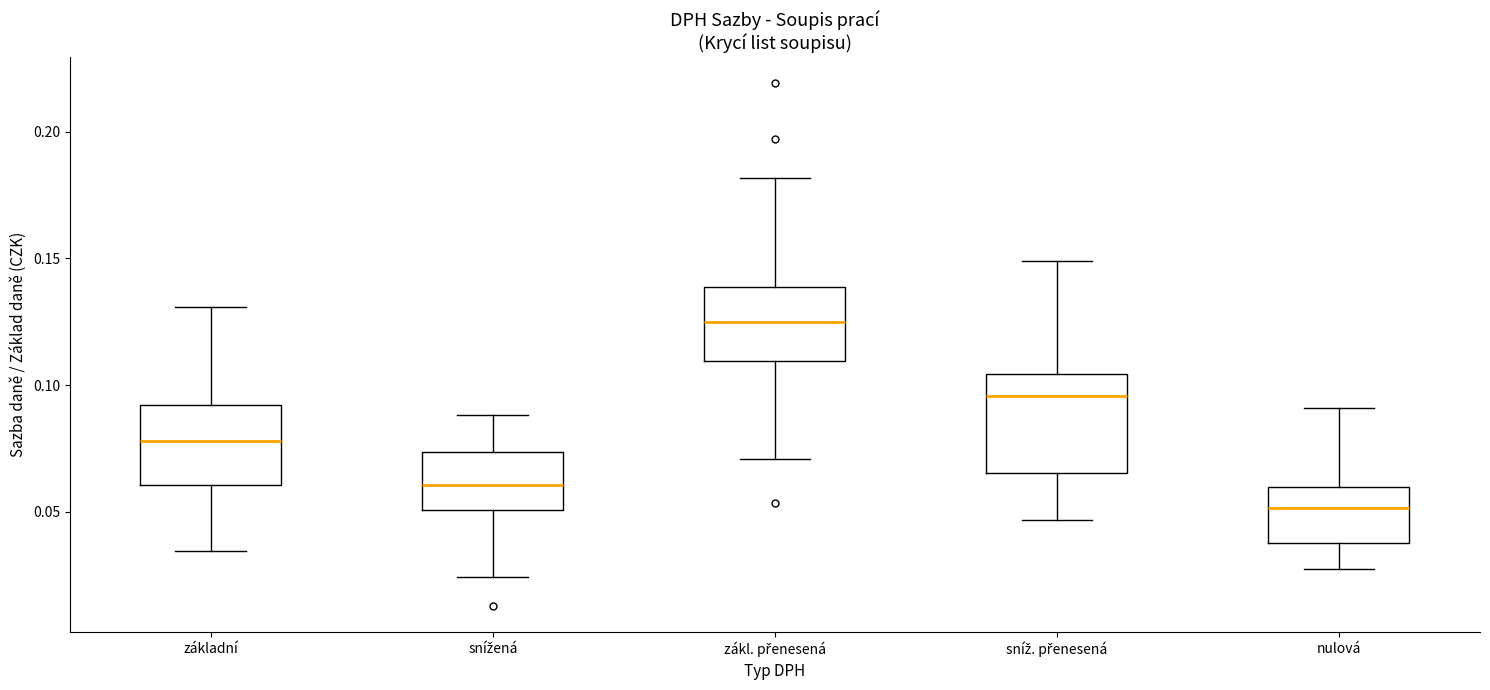

Which box's median line is the lowest?

nulová